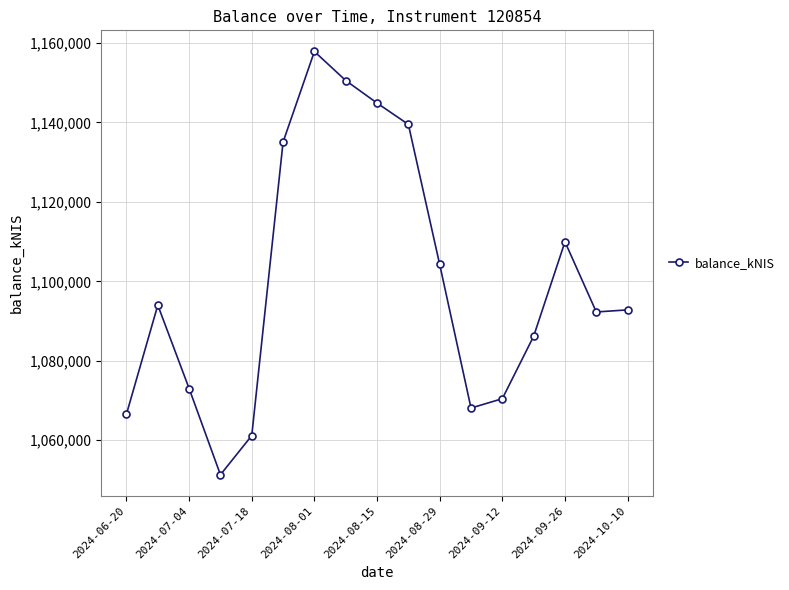

Is this an area chart (filled region under the line)?

No